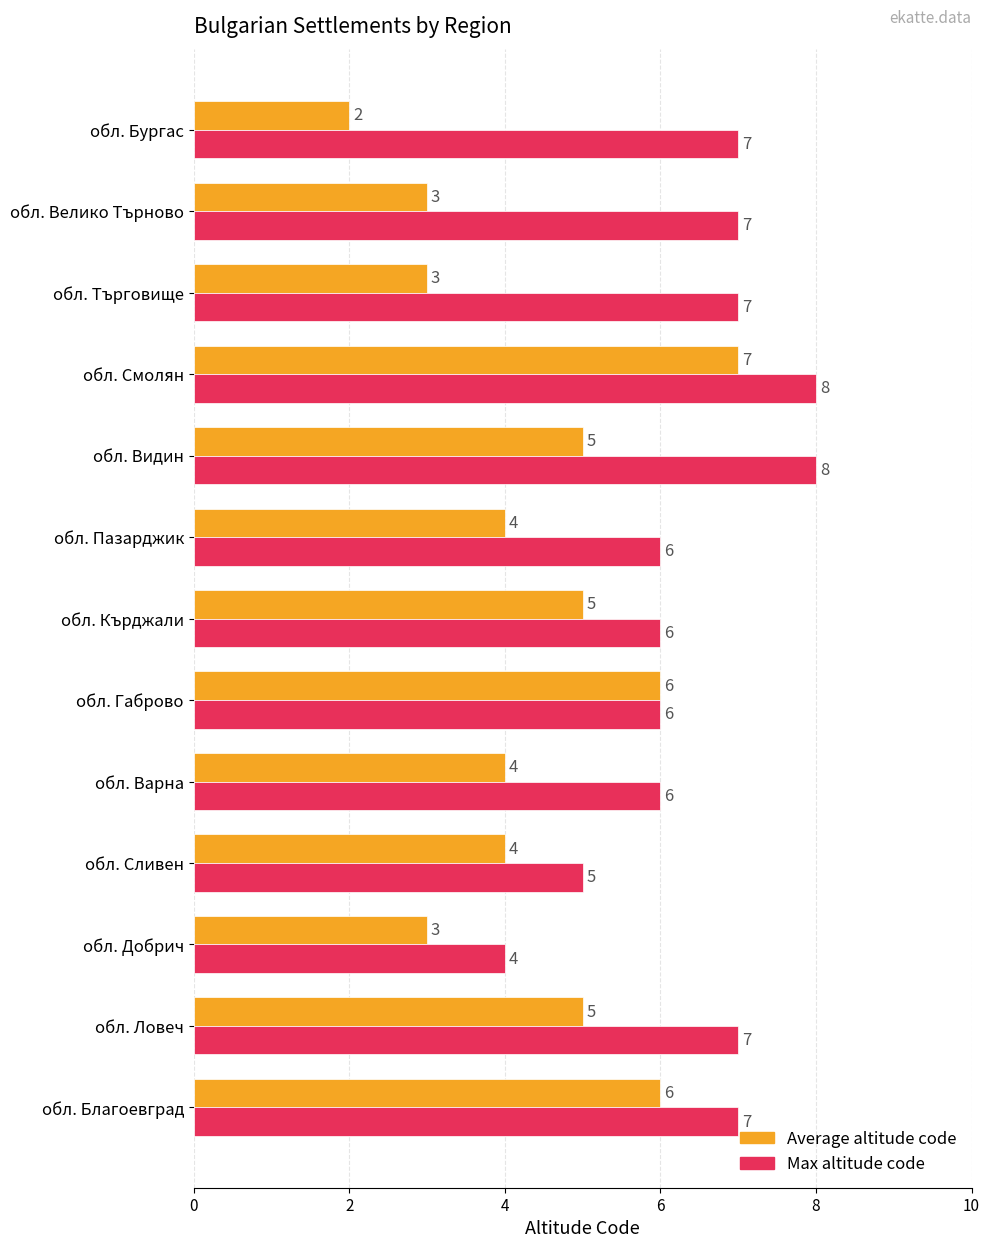

What is the difference between the highest and lowest values at обл. Видин?

3